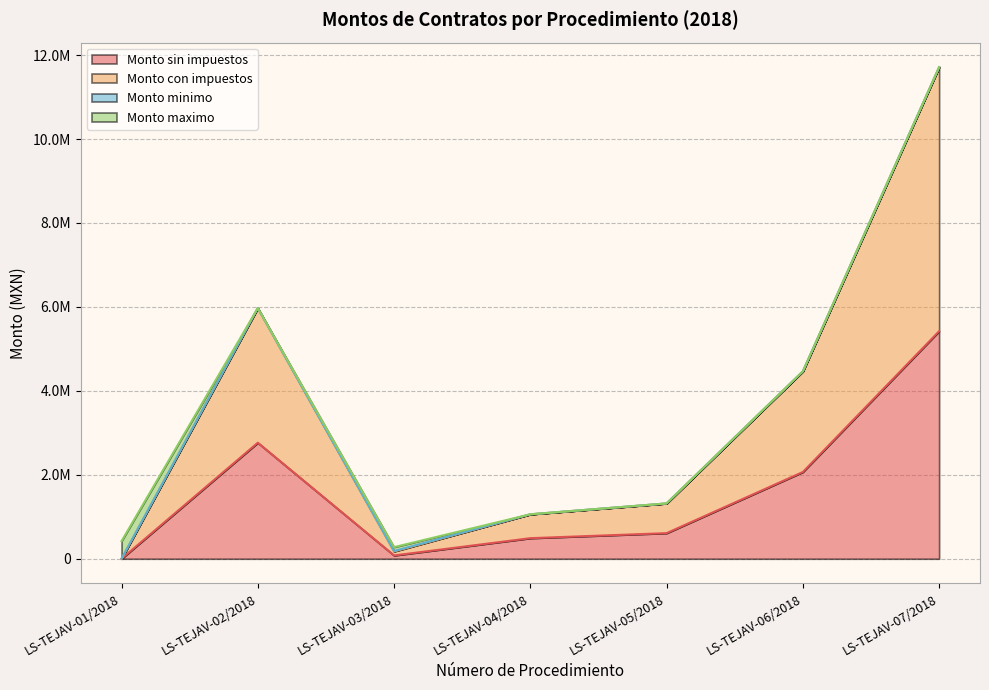

The Monto sin impuestos series shows 2130502.9 at LS-TEJAV-07/2018. True or false?

False